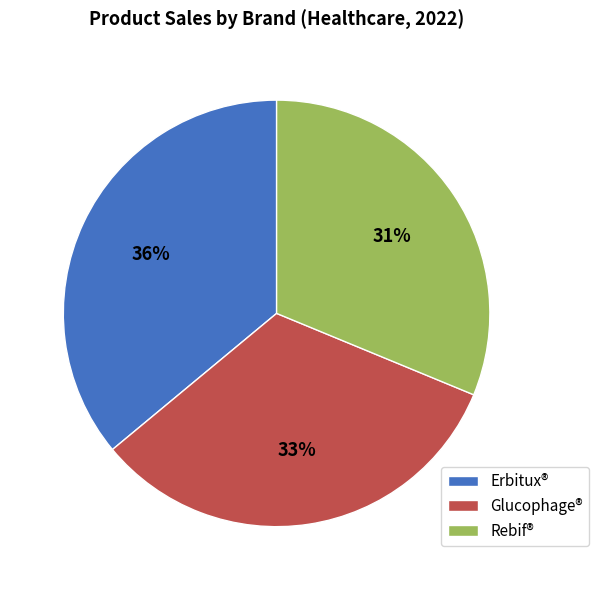

Which category has the smallest portion of the pie?

Rebif®